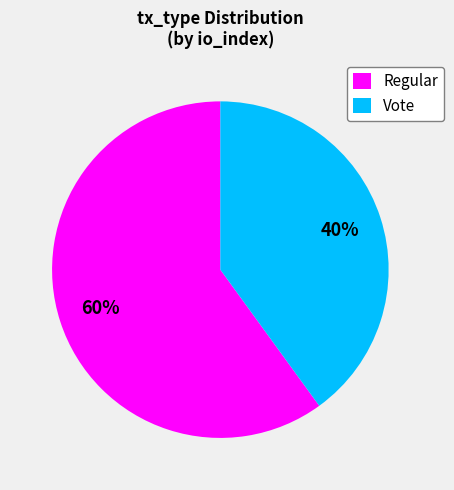

To the nearest percent, what percentage of the pie is Vote?

40%